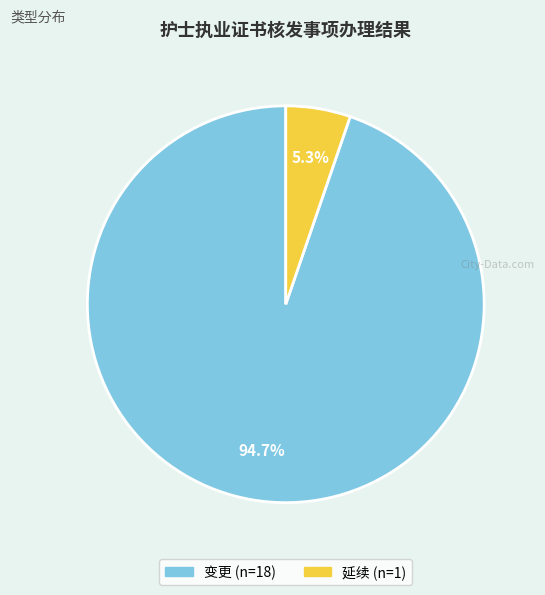

Count the number of slices in the pie.

2